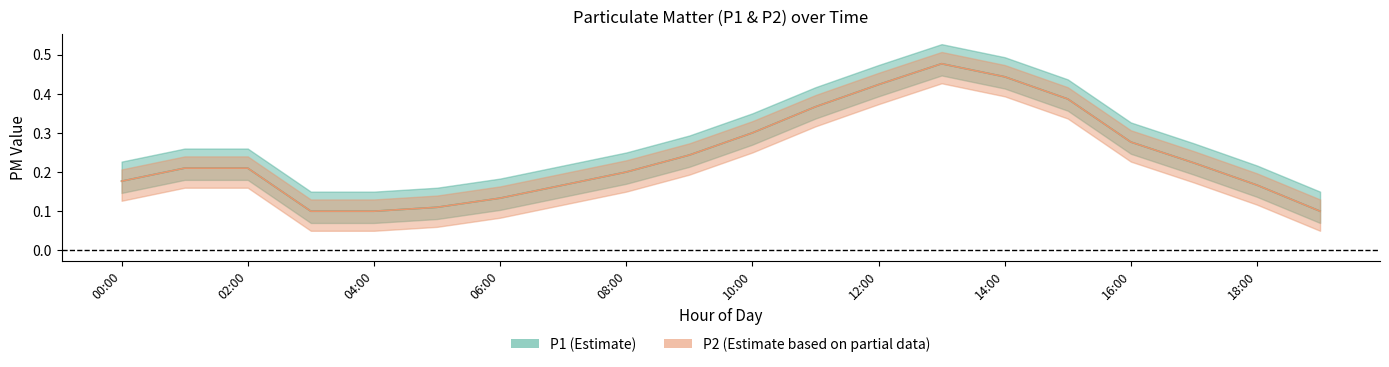

Which series changed the most between 11:00 and 17:00?

P1